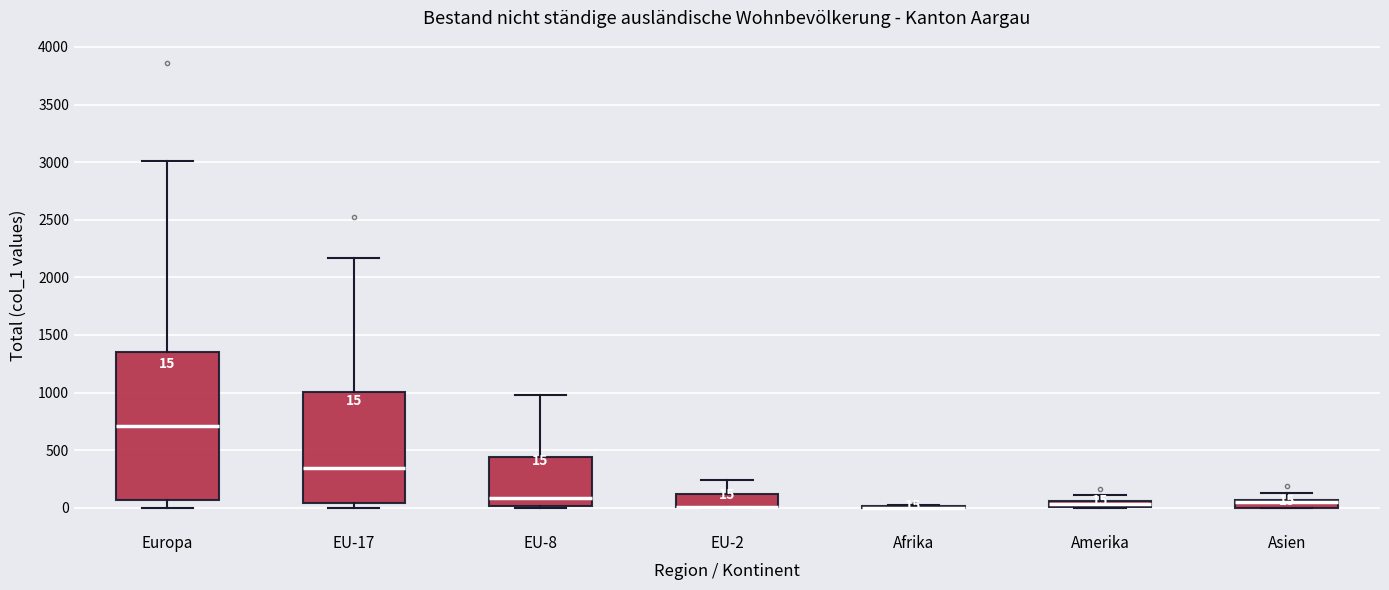

Comparing the boxes themselves (not the whiskers), which one is the tallest?

Europa